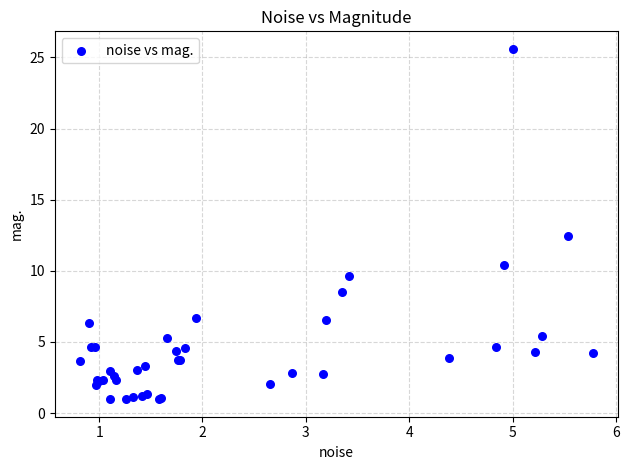

What Y value in the scatter plot is closest to 13?

12.5